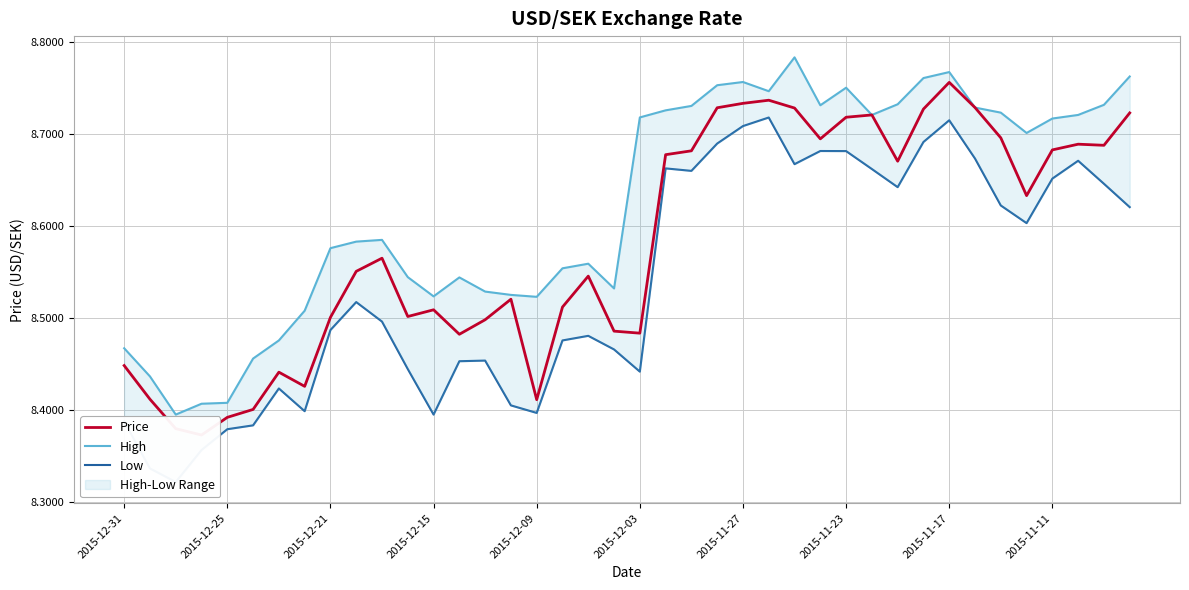

How many lines are shown in the chart?

3